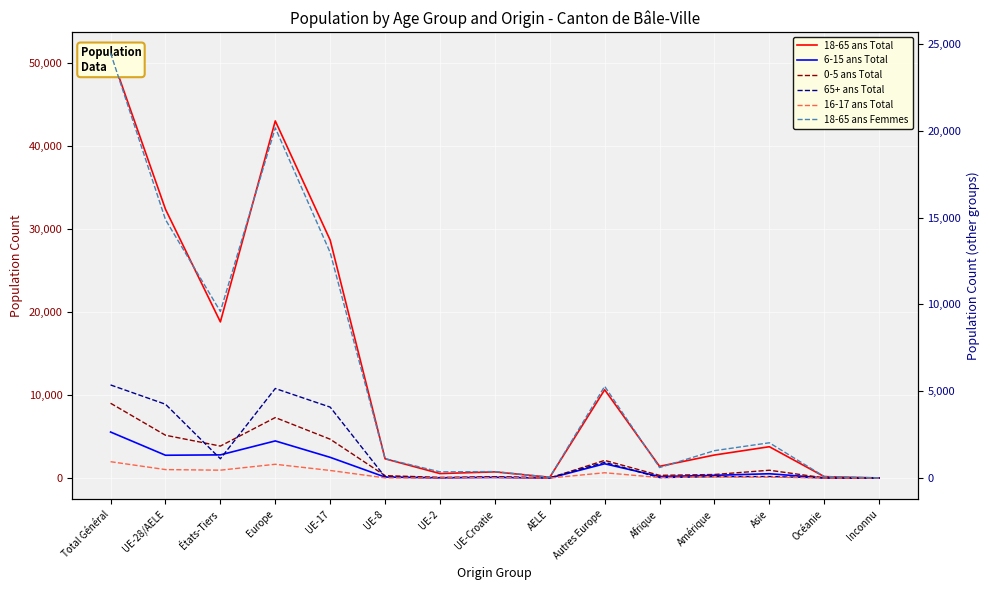

True or false: 65+ ans Total and 18-65 ans Total intersect in this chart.

False